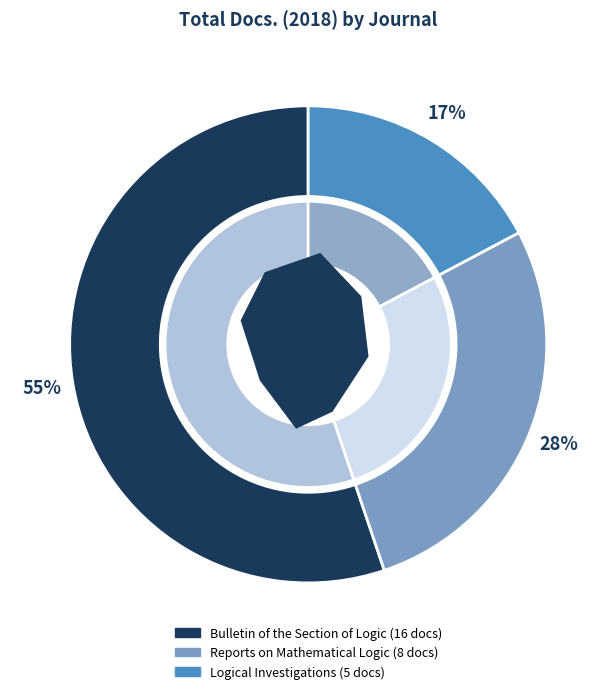

What is the change in value from Bulletin of the Section of Logic to Reports on Mathematical Logic?

-8